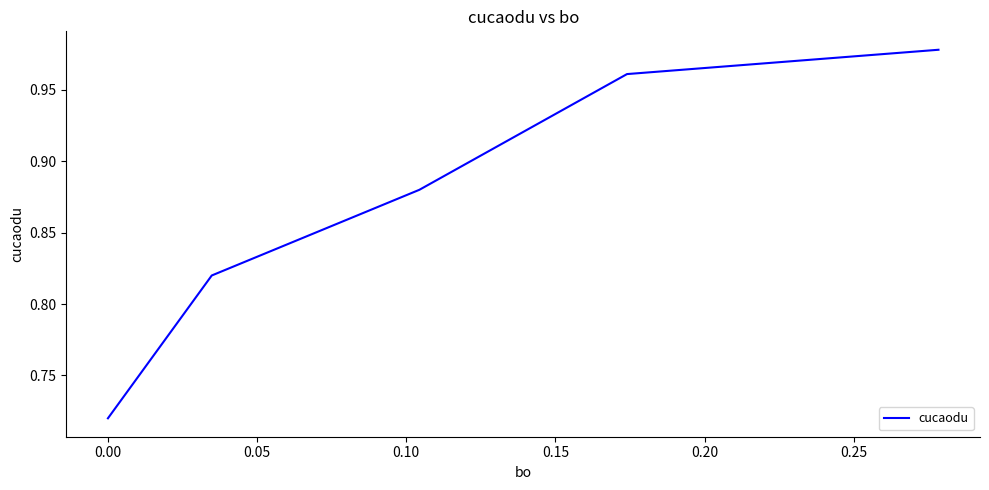

Is this an area chart (filled region under the line)?

No